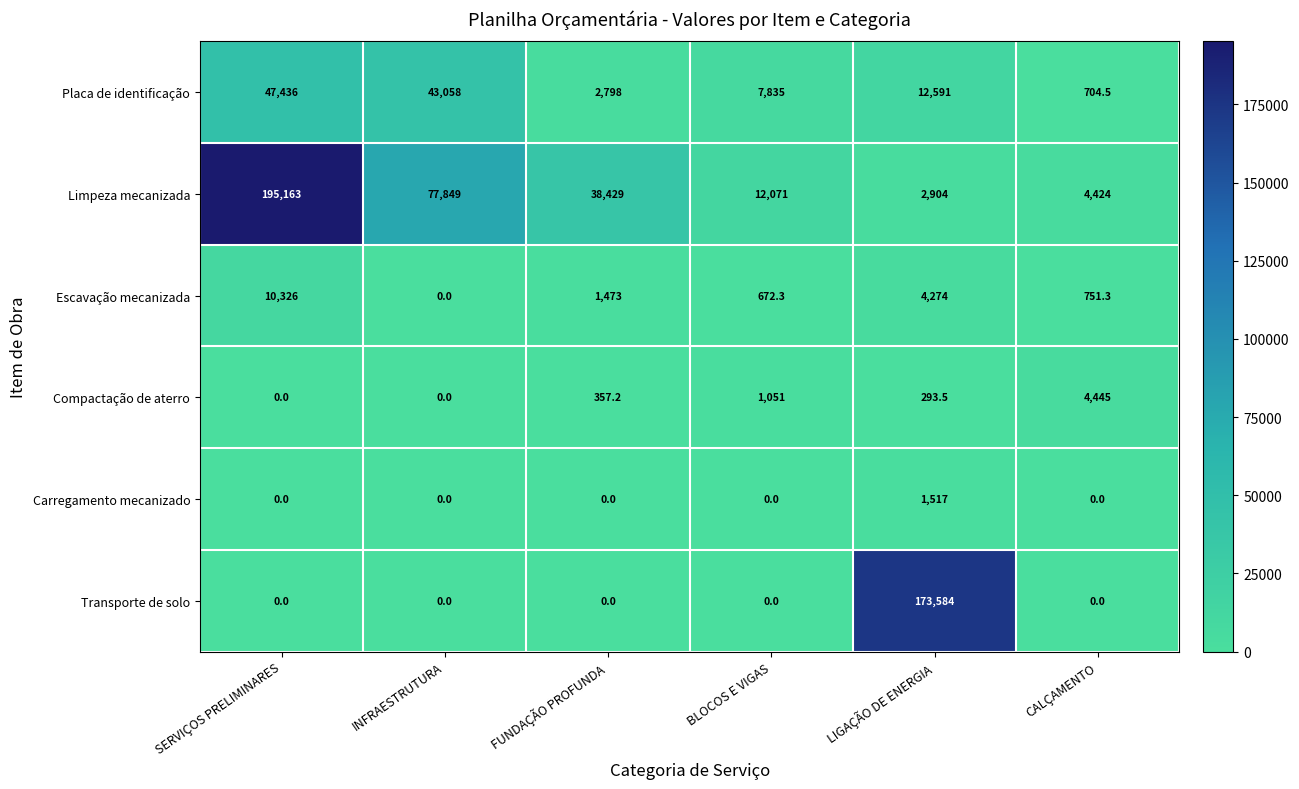

Which series has the widest spread of values?

Limpeza mecanizada